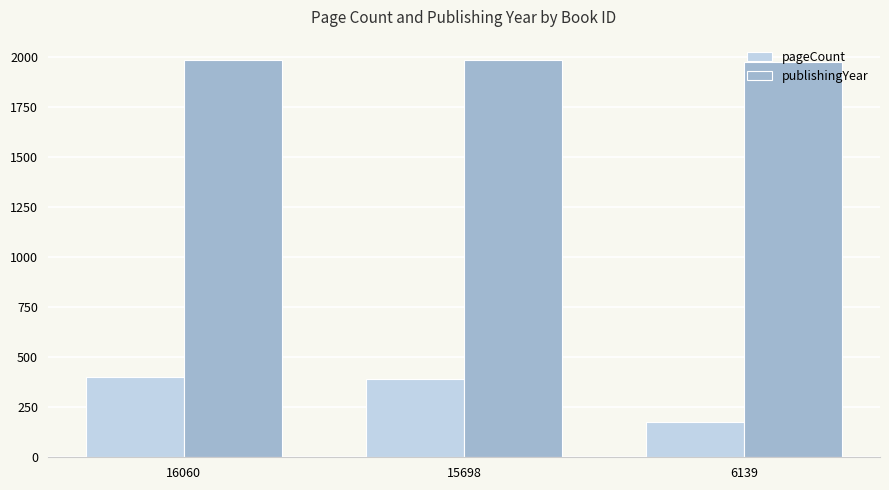

The value of pageCount at 15698 is 118. True or false?

False